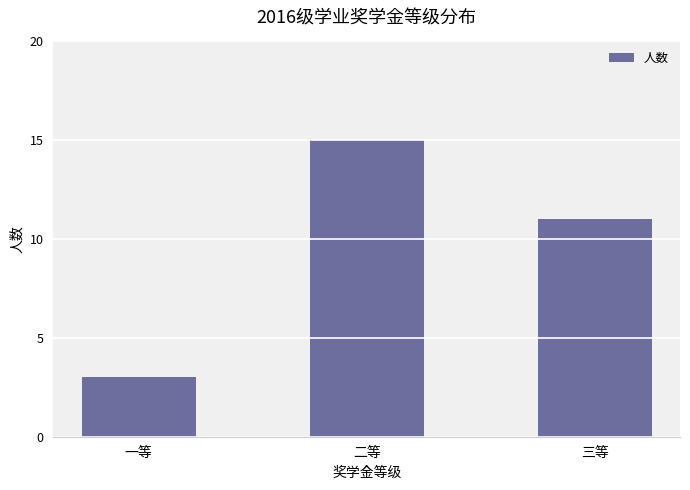

How many bars are there in total?

3